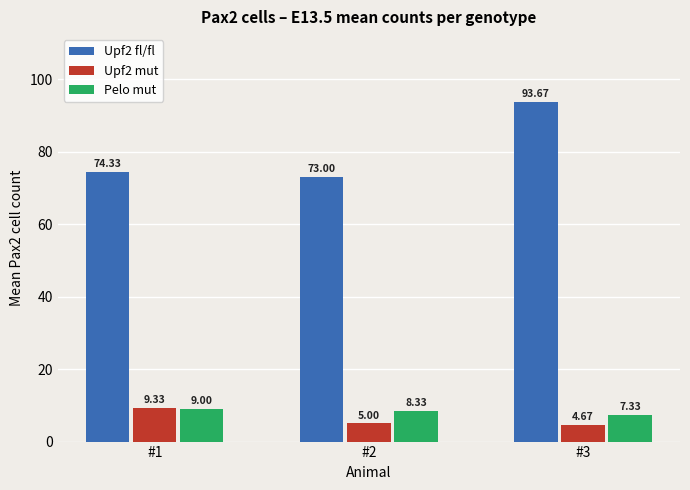

Is the value of Upf2 mut at #1 greater than the value of Pelo mut at #1?

Yes